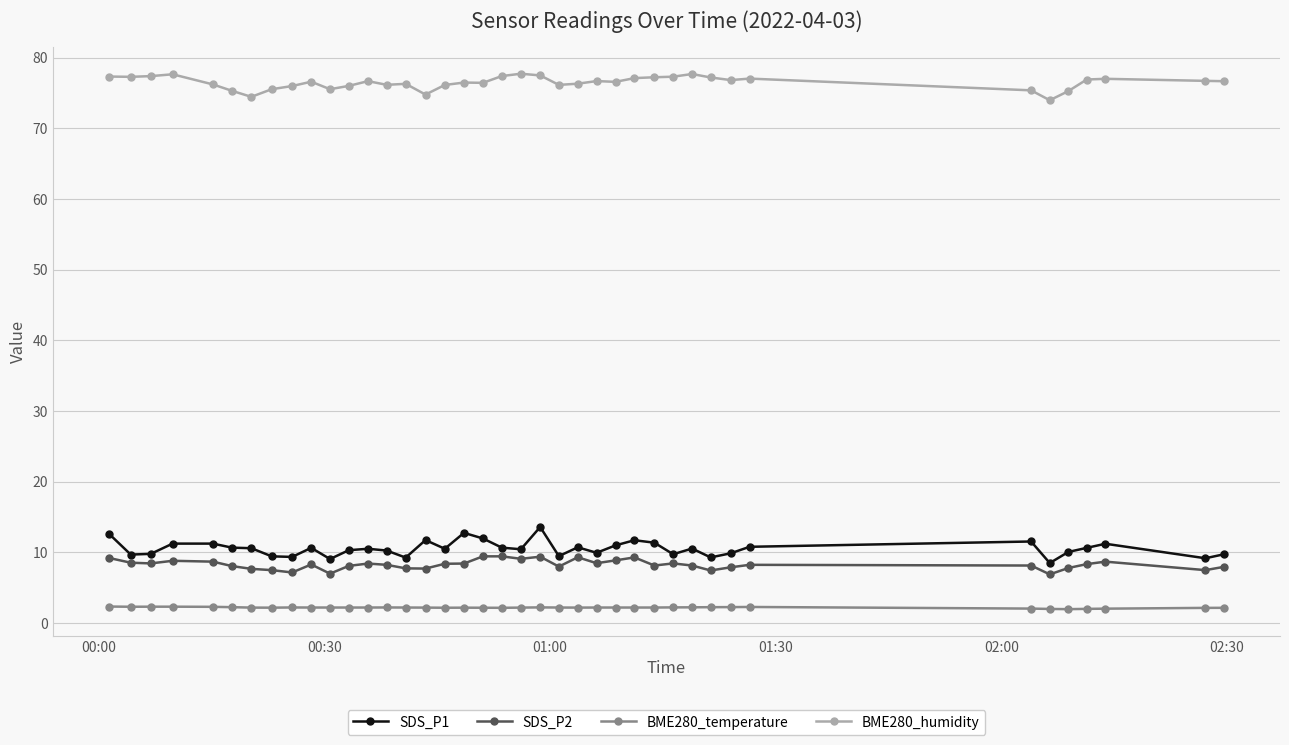

What are all the series names shown in the legend?

SDS_P1, SDS_P2, BME280_temperature, BME280_humidity